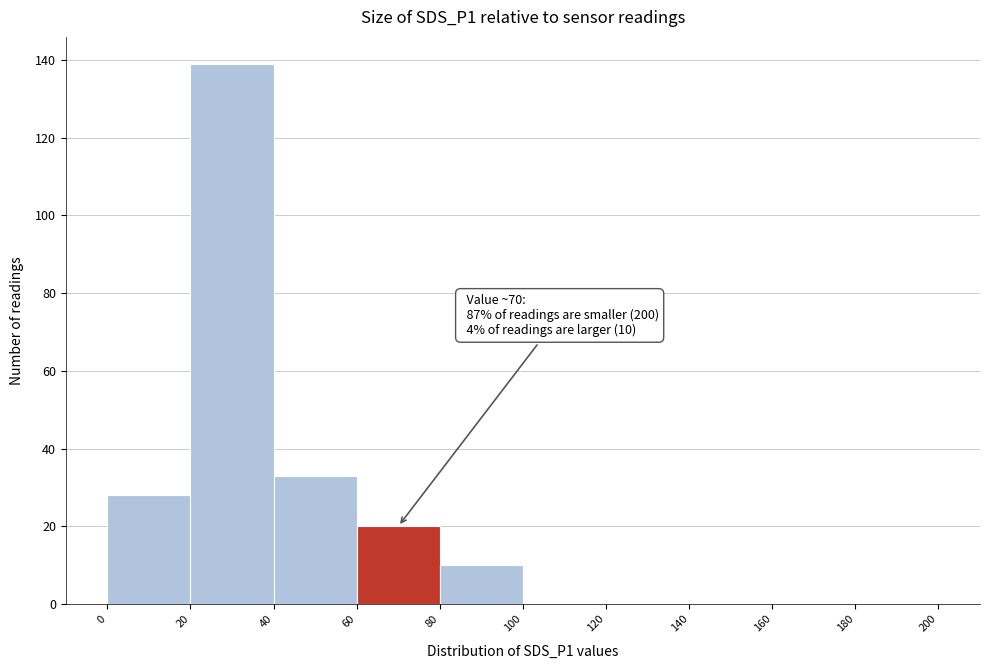

Which range on the x-axis has the tallest bar?

20 to 40